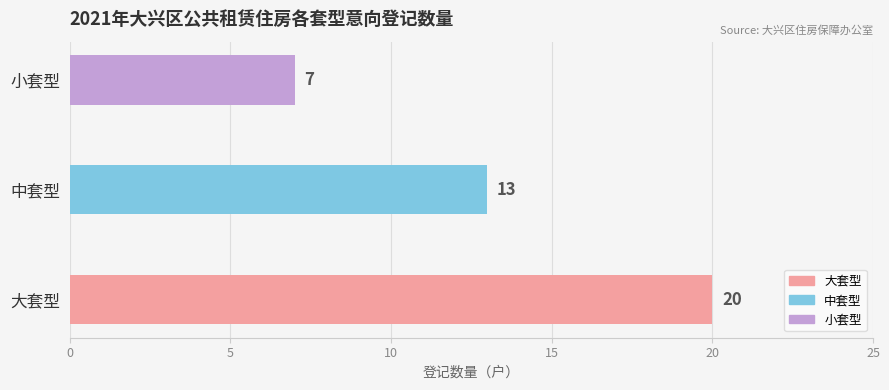

True or false: the data shows 29 at 大套型.

False